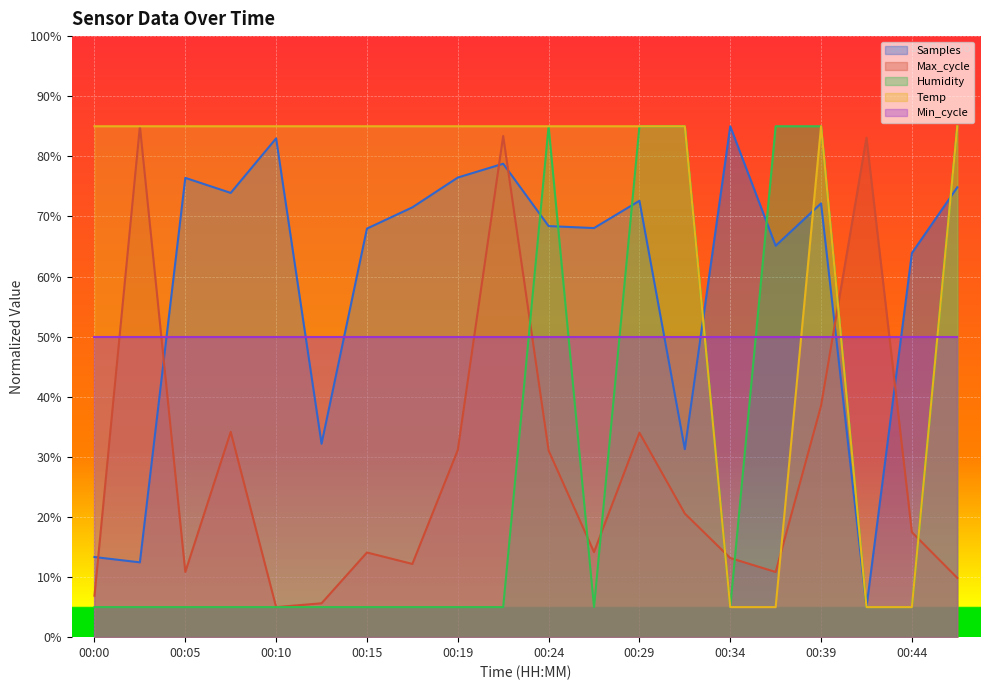

What are all the series names shown in the legend?

Samples, Max_cycle, Humidity, Temp, Min_cycle